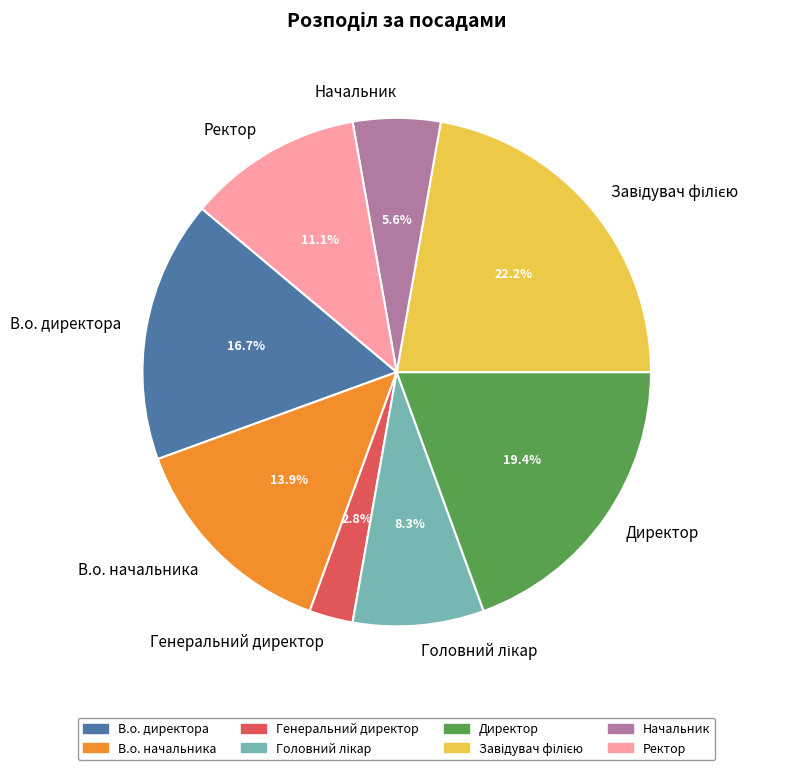

Does any single category account for the majority?

No